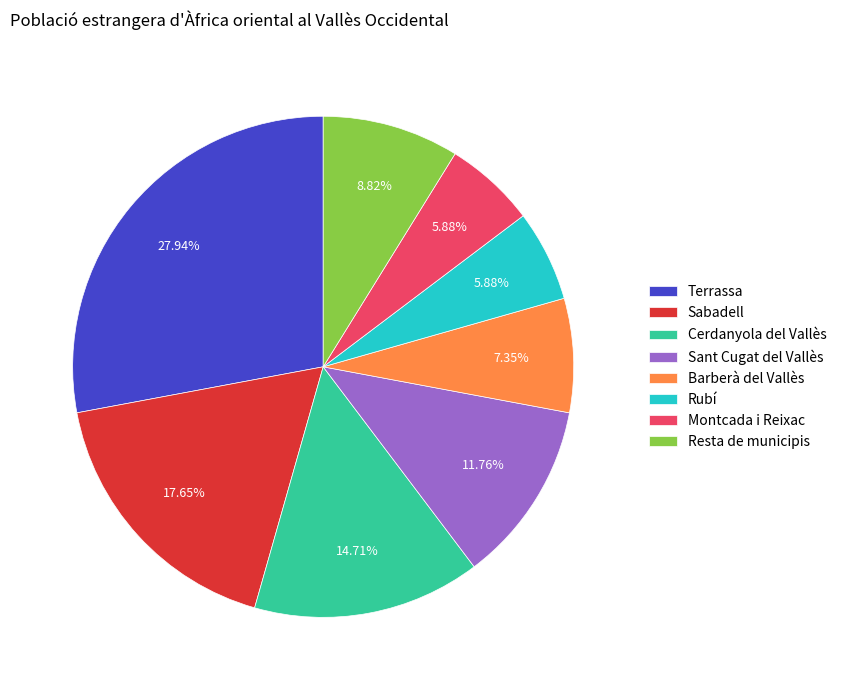

How many slices are in this pie chart?

8